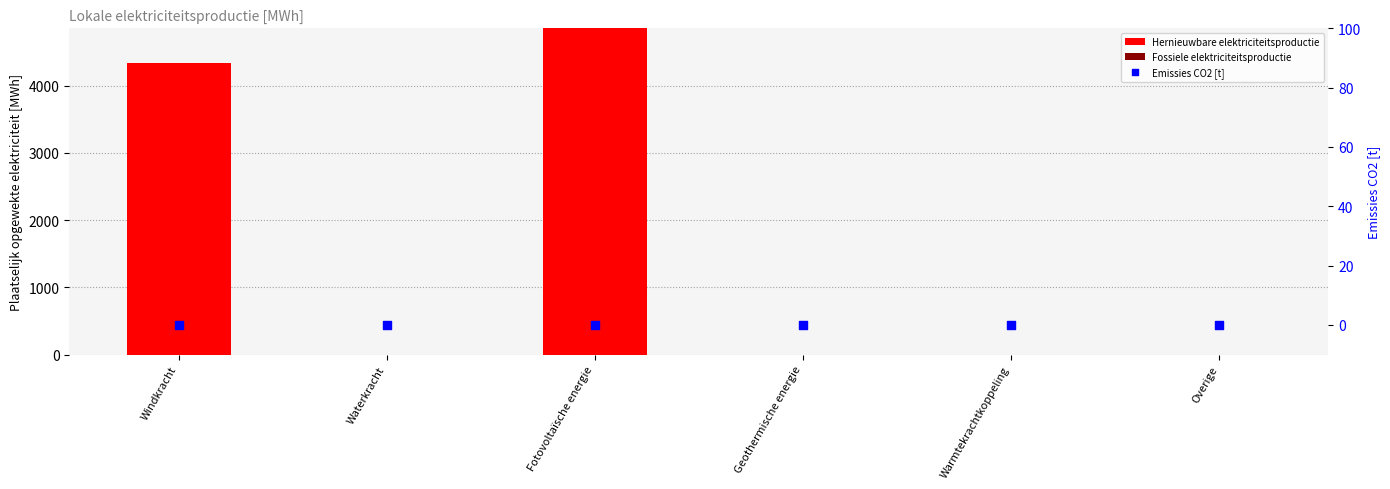

What are all the series names shown in the legend?

Hernieuwbare elektriciteitsproductie, Fossiele elektriciteitsproductie, Emissies CO2 [t]